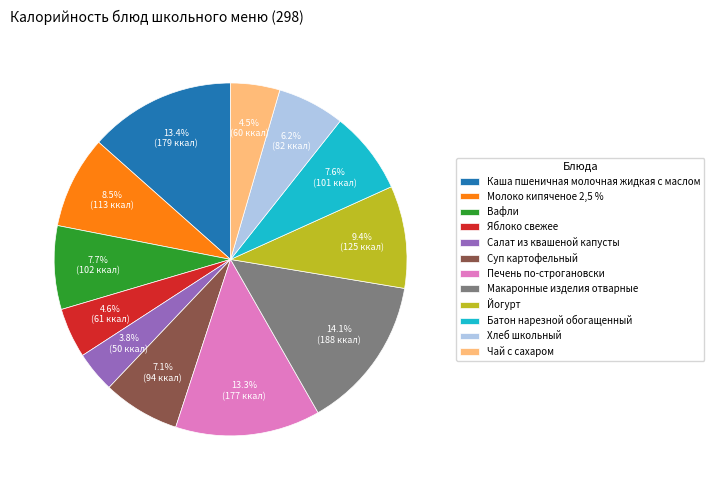

What is the largest slice in the pie chart?

Макаронные изделия отварные